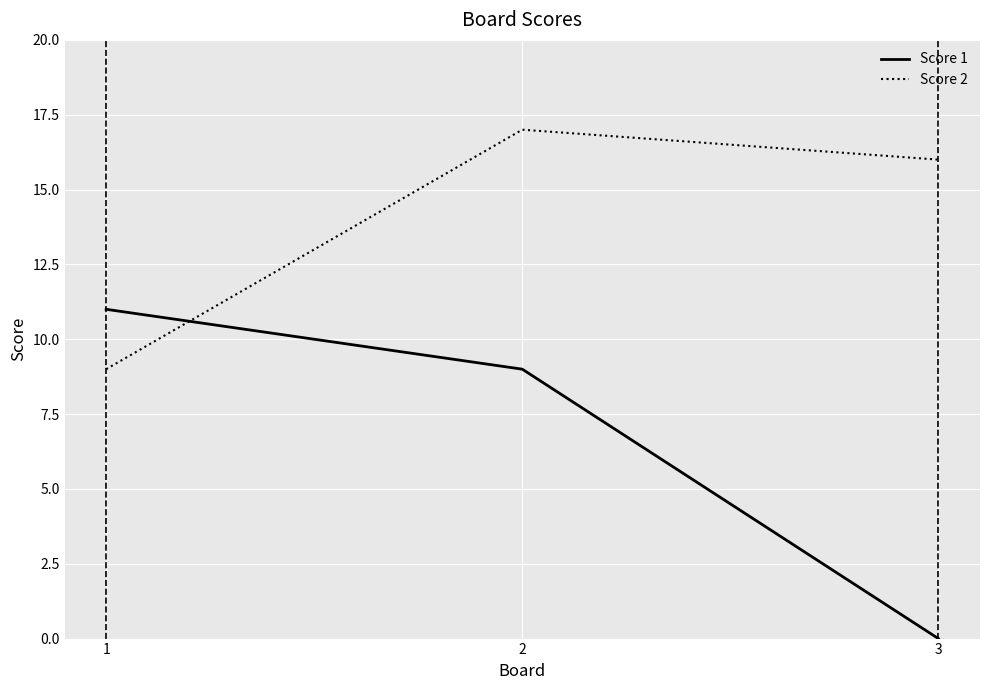

Reading left to right, list all the values displayed in this chart.

Score 1: 1=11	2=9	3=0
Score 2: 1=9	2=17	3=16